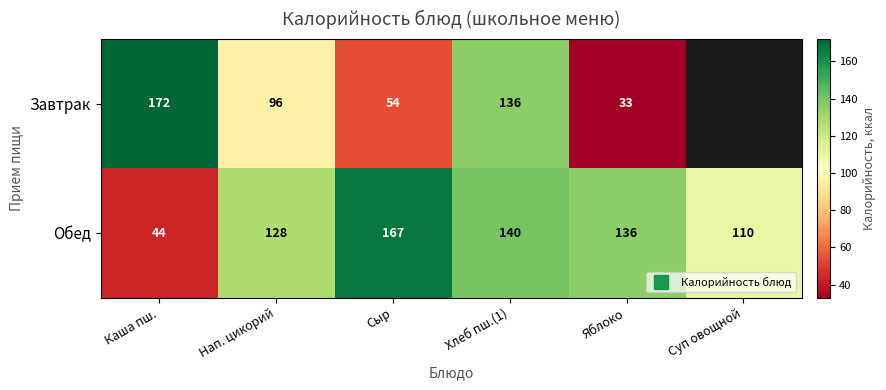

At which category is the sum across all series the highest?

Хлеб пш.(1)